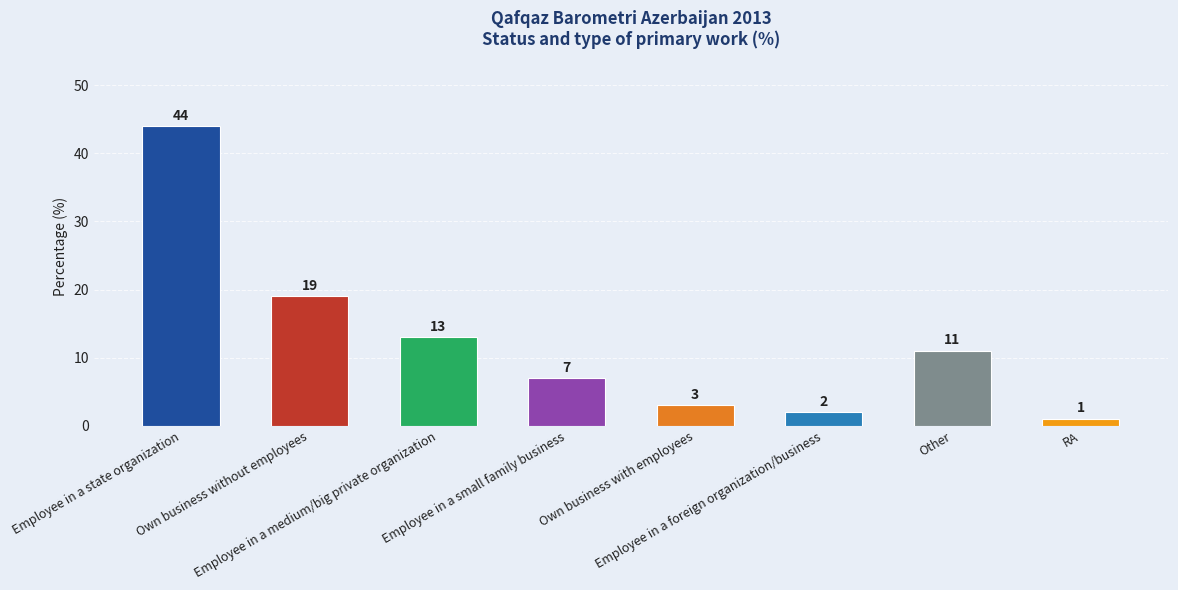

Where does the data first go above 11?

Employee in a state organization